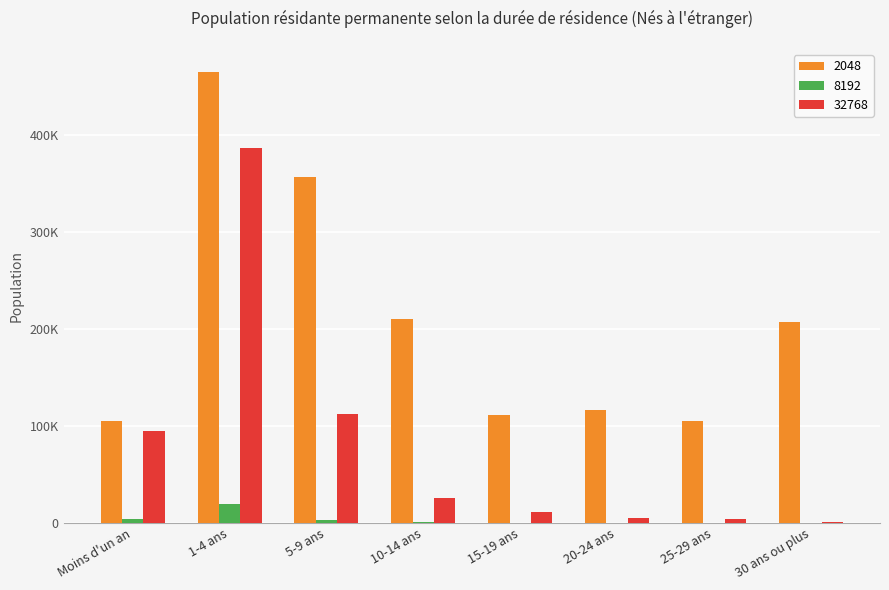

Rank the series at 5-9 ans from highest to lowest value.

2048, 32768, 8192